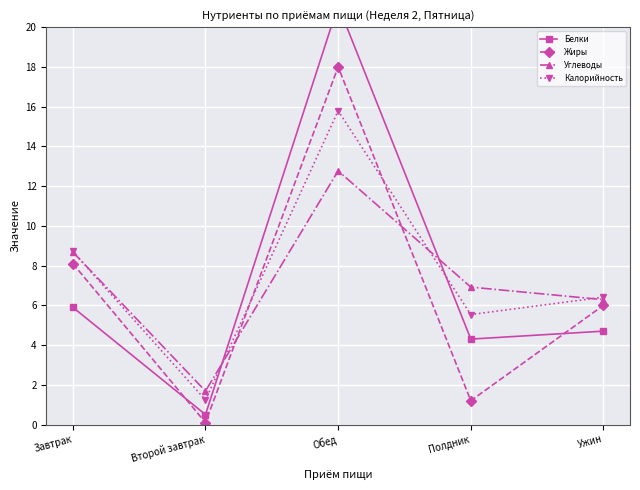

How many data points in Белки are less than 4?

1